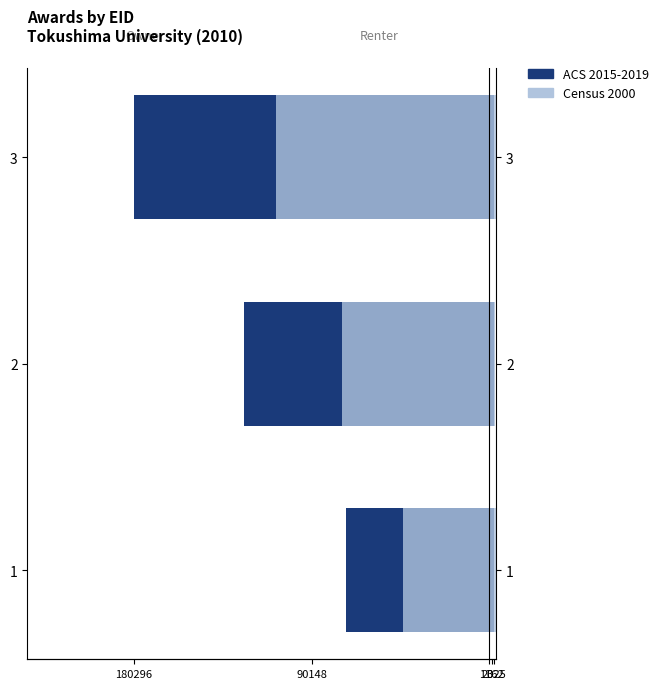

Between 180296 and 0, which series saw the biggest shift?

ACS 2015-2019